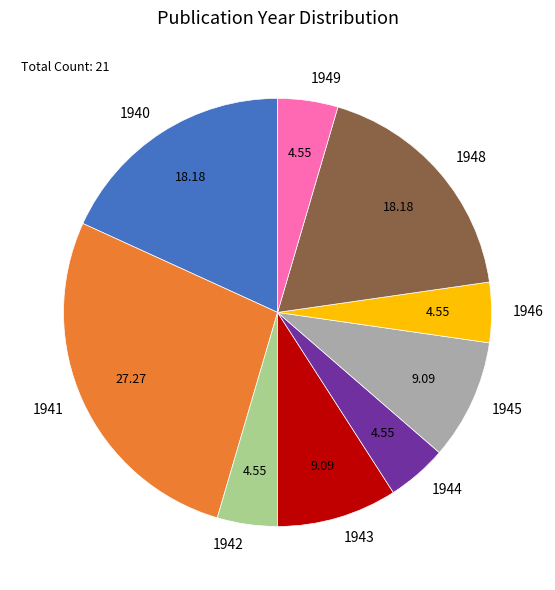

Is there any slice that represents more than half of the pie?

No